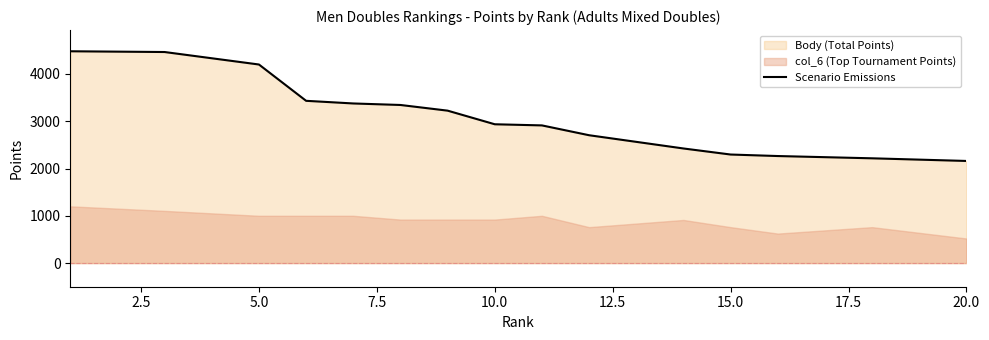

Between 10.0 and 16, which is larger?

10.0